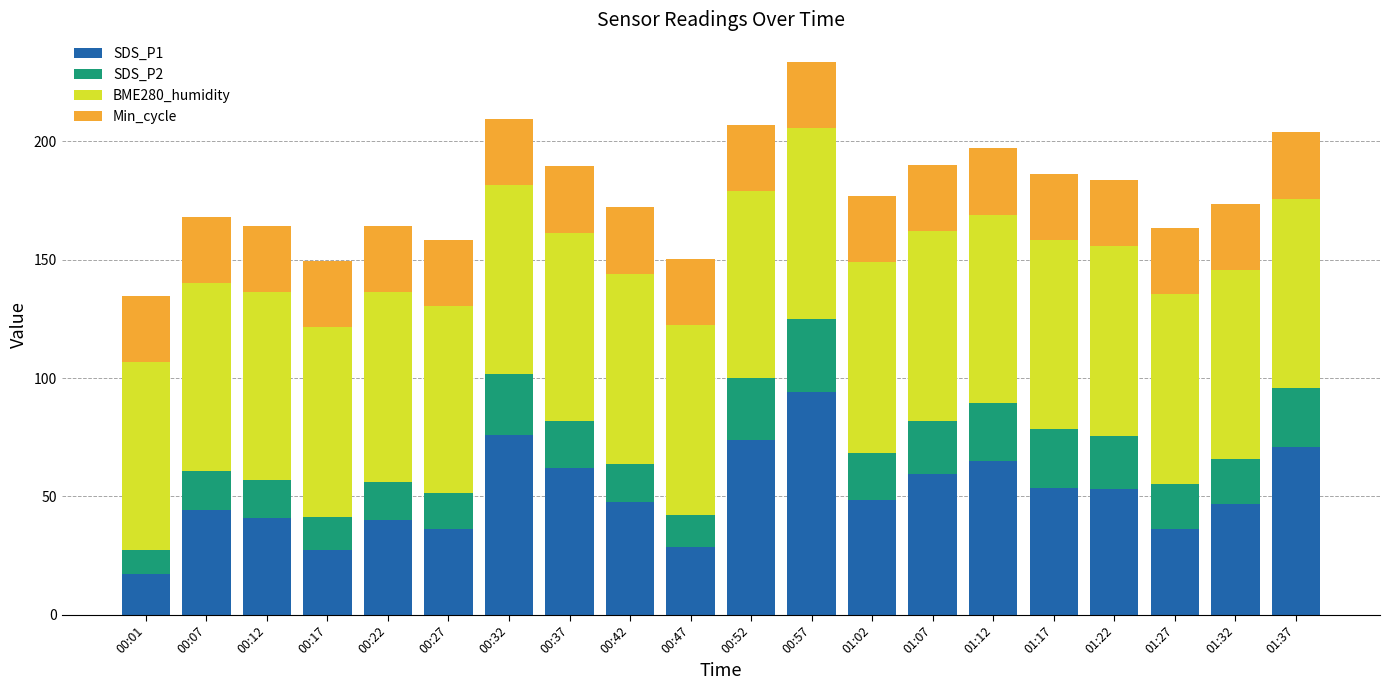

True or false: SDS_P1 has a value of 74.0 at 01:17.

False